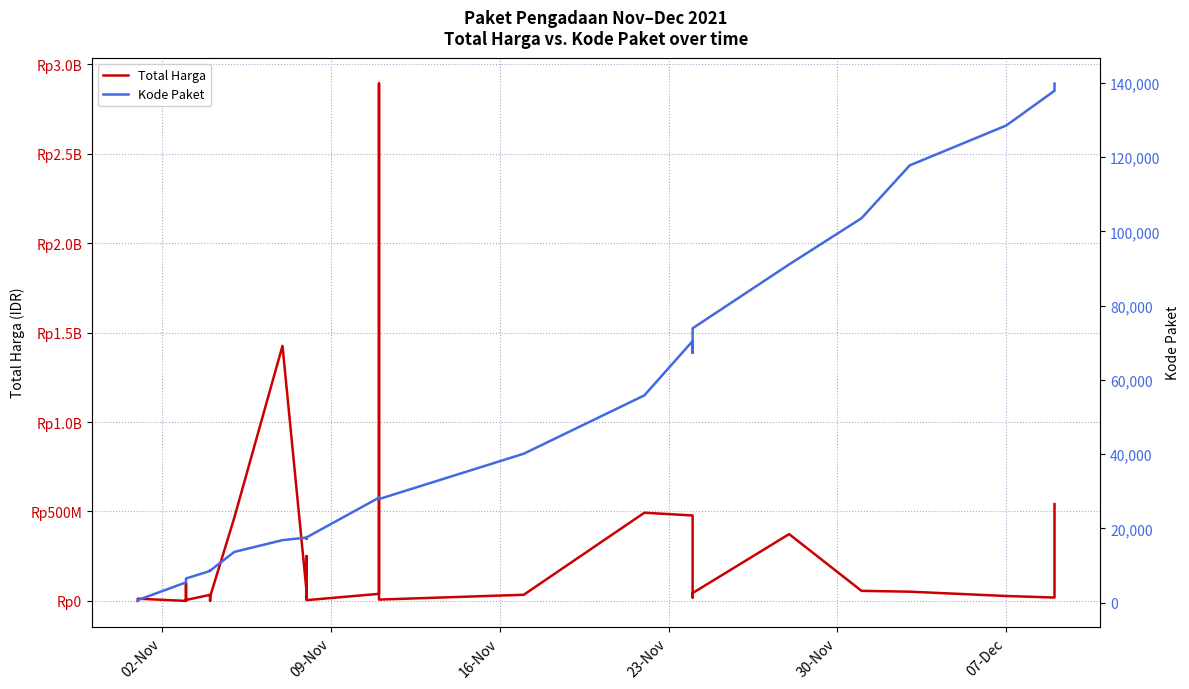

What is the value of the Total Harga point at the 1st from the left?

333600